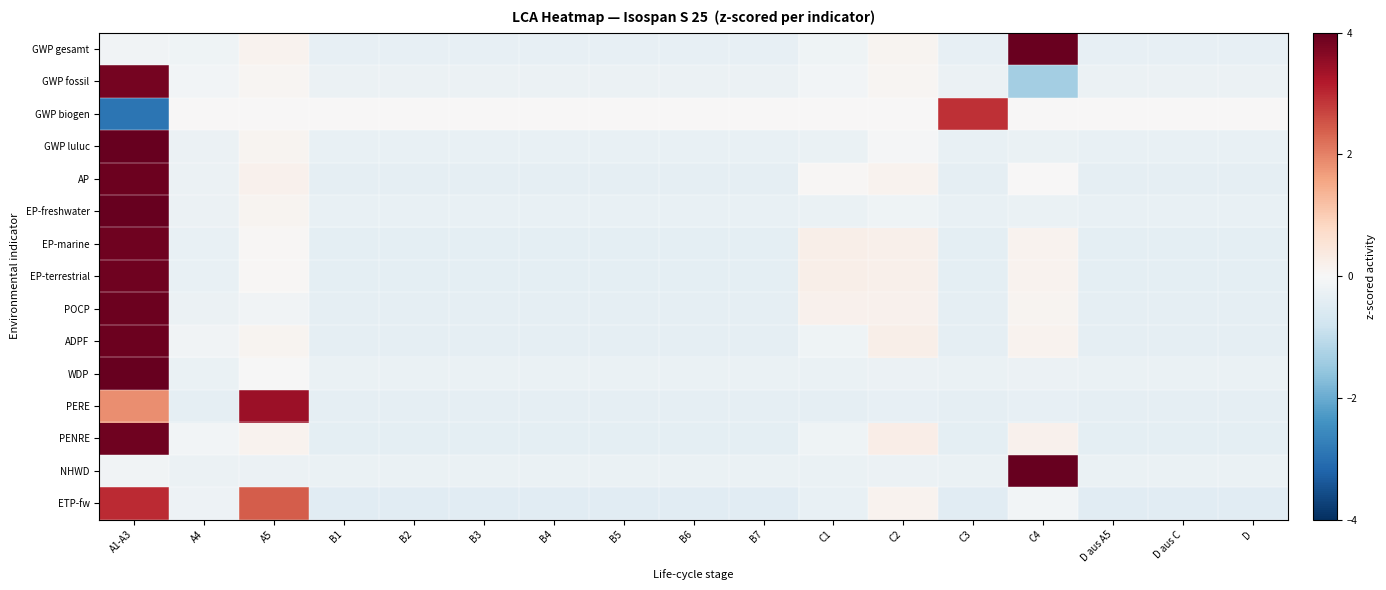

What is the minimum value shown in the chart?

-2.9